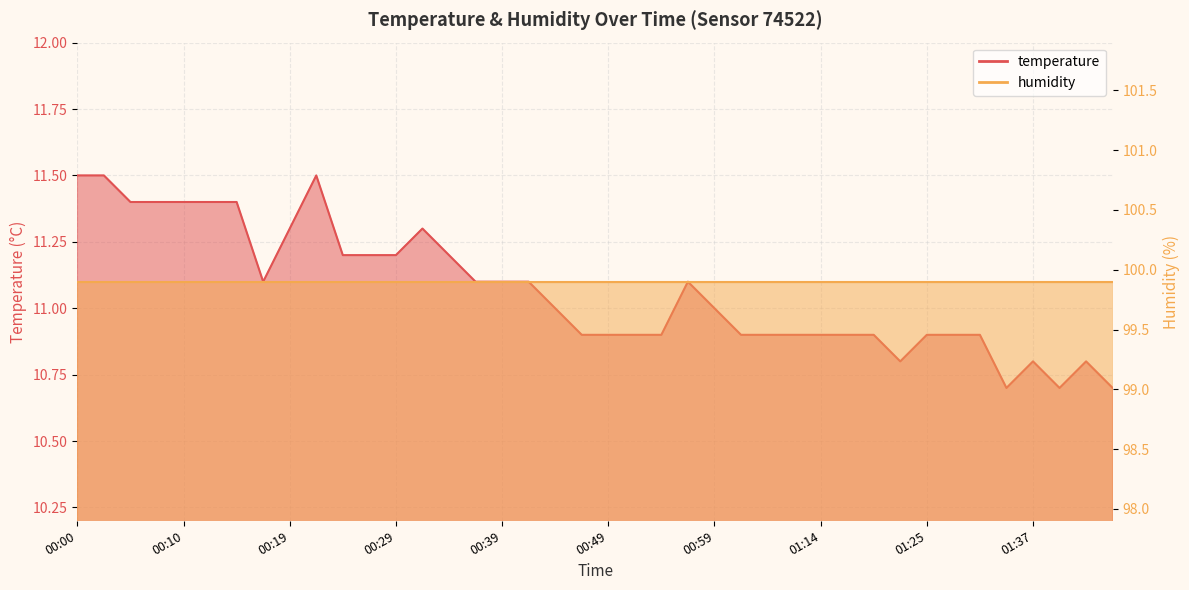

Reading right to left, what are all the values shown in this chart?

01:45=10.7	01:42=10.8	01:40=10.7	01:37=10.8	01:35=10.7	01:32=10.9	01:30=10.9	01:25=10.9	01:22=10.8	01:19=10.9	01:17=10.9	01:14=10.9	01:09=10.9	01:06=10.9	01:01=10.9	00:59=11.0	00:56=11.1	00:54=10.9	00:51=10.9	00:49=10.9	00:46=10.9	00:44=11.0	00:41=11.1	00:39=11.1	00:37=11.1	00:34=11.2	00:32=11.3	00:29=11.2	00:27=11.2	00:24=11.2	00:22=11.5	00:19=11.3	00:17=11.1	00:15=11.4	00:12=11.4	00:10=11.4	00:07=11.4	00:05=11.4	00:02=11.5	00:00=11.5